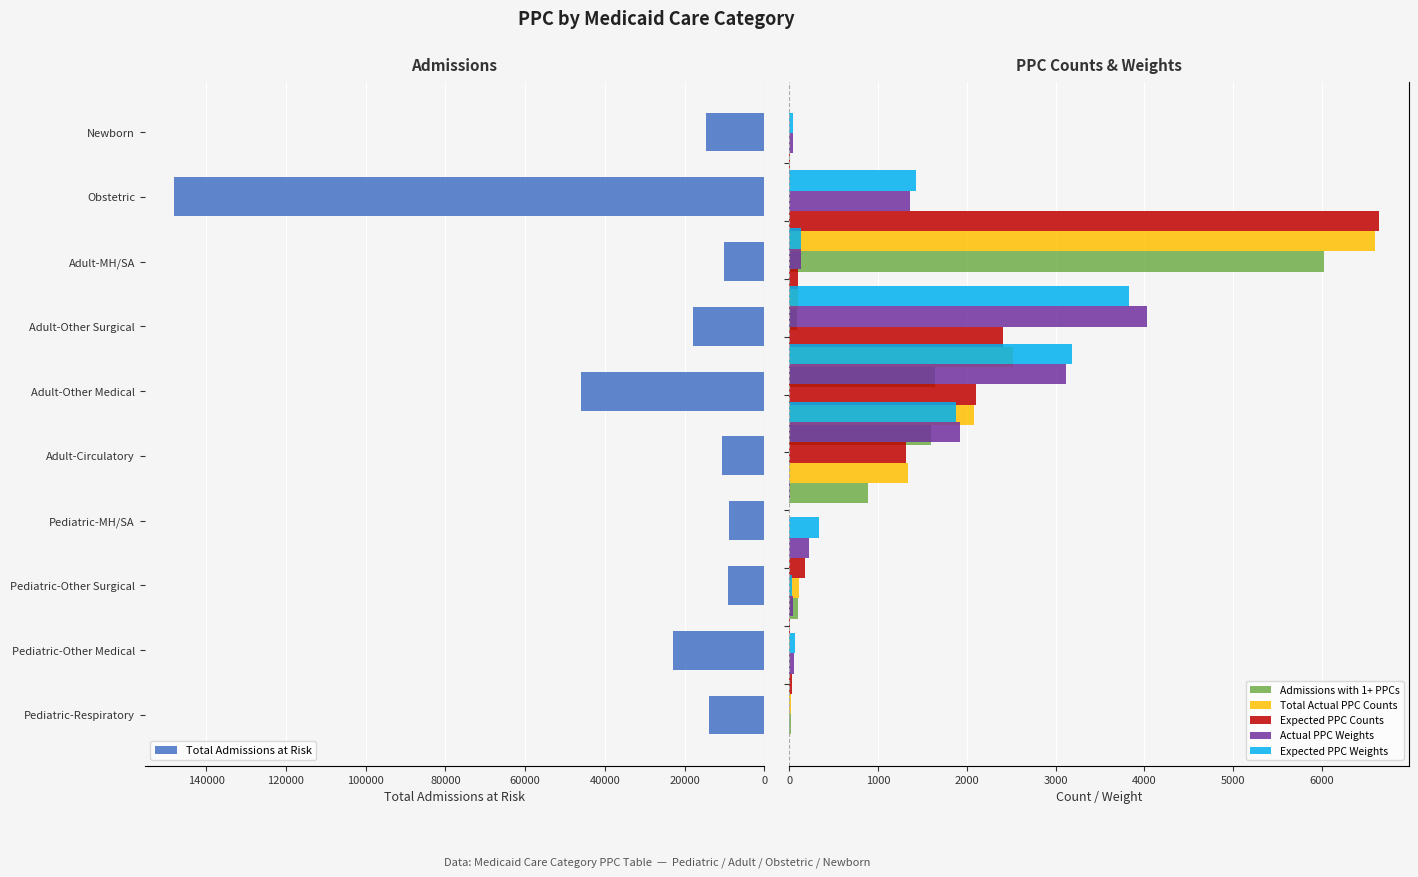

What is the value of the Total Admissions at Risk bar at the 1st from the left?

13949.0